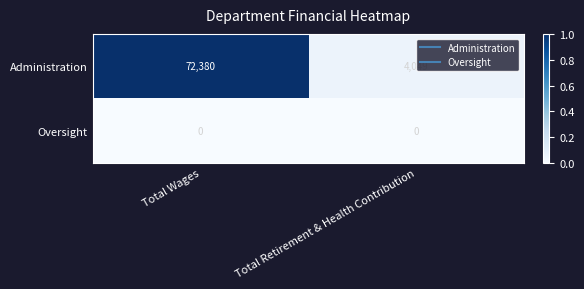

Which series has the largest total across all categories?

Administration